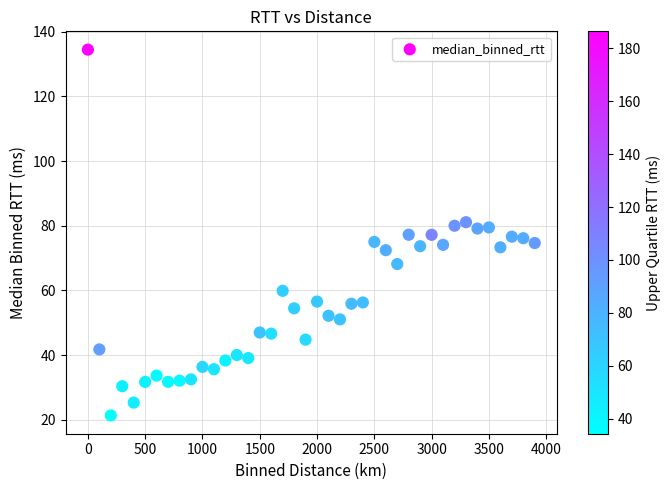

What is the range of Y values (max minus min)?

113.1